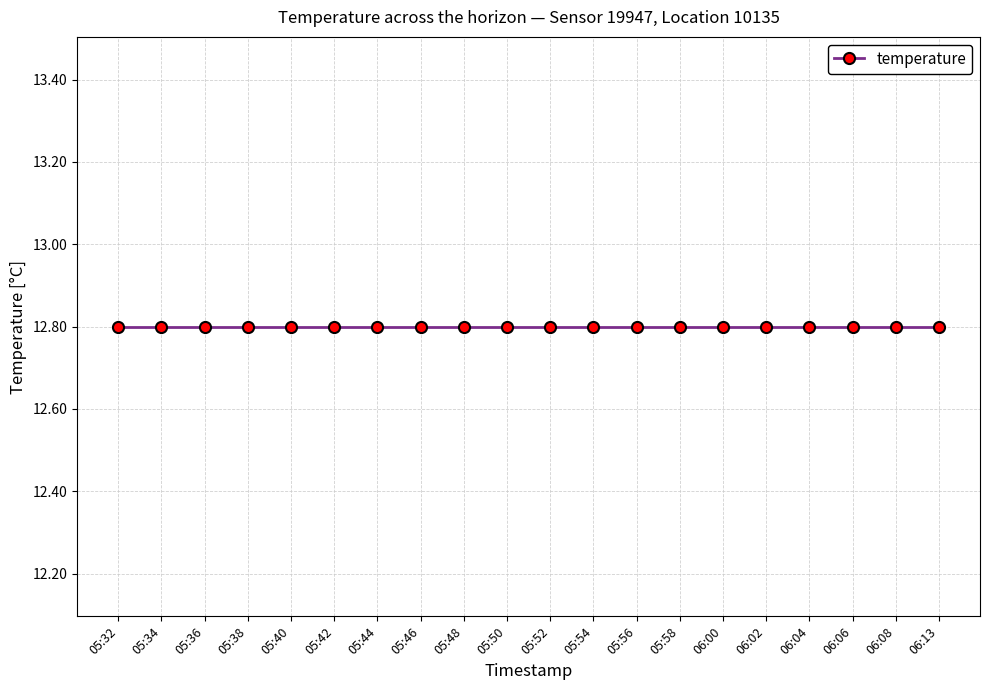

True or false: humidity and temperature intersect in this chart.

False